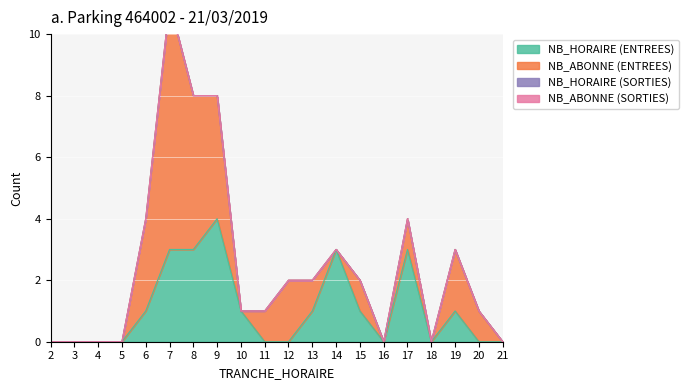

At which label is NB_HORAIRE (ENTREES) closest to 2?

6